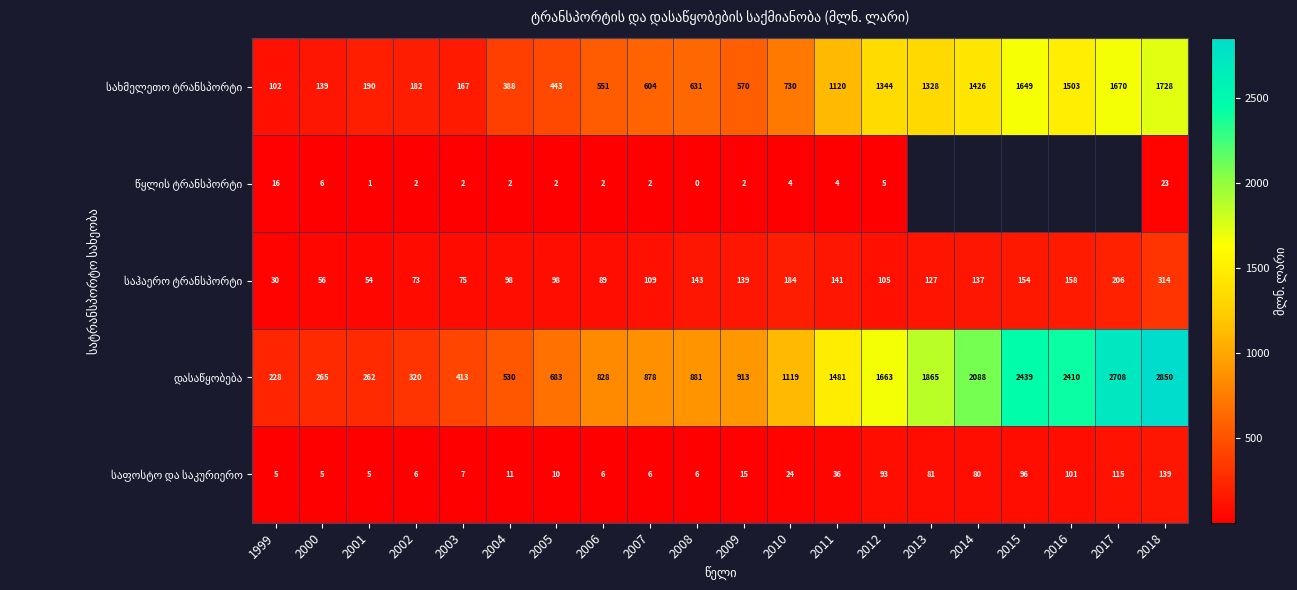

What is the total value across all series at 2018?

5054.0